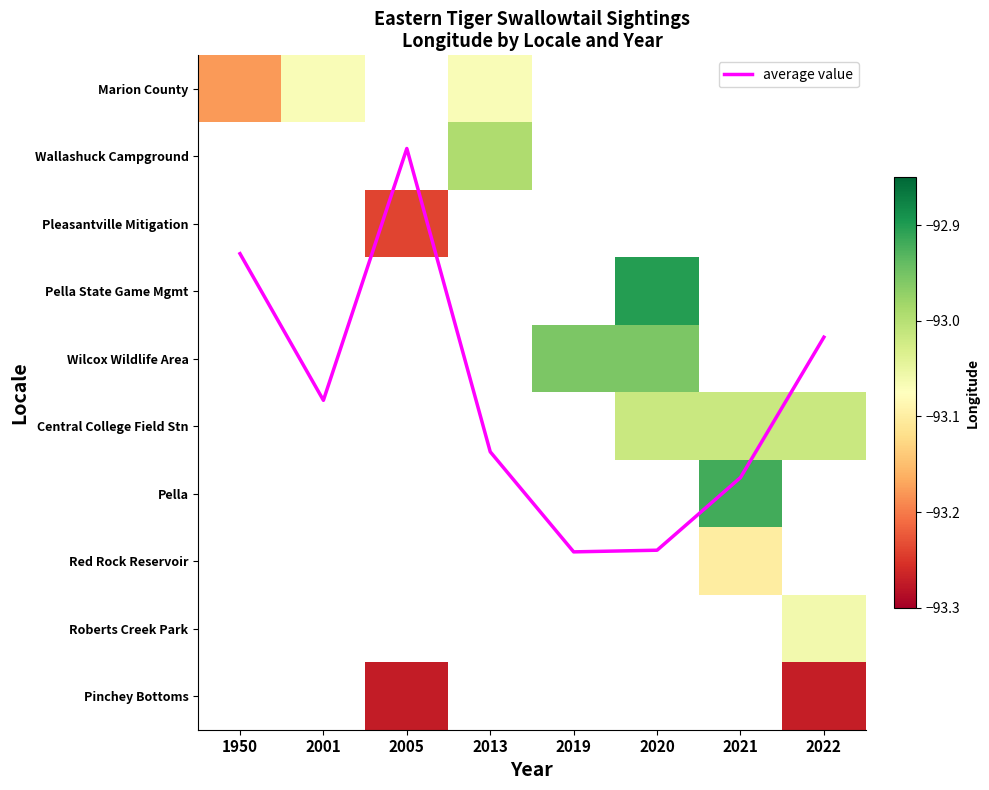

The value of average value at 2005 is 0.2. True or false?

False